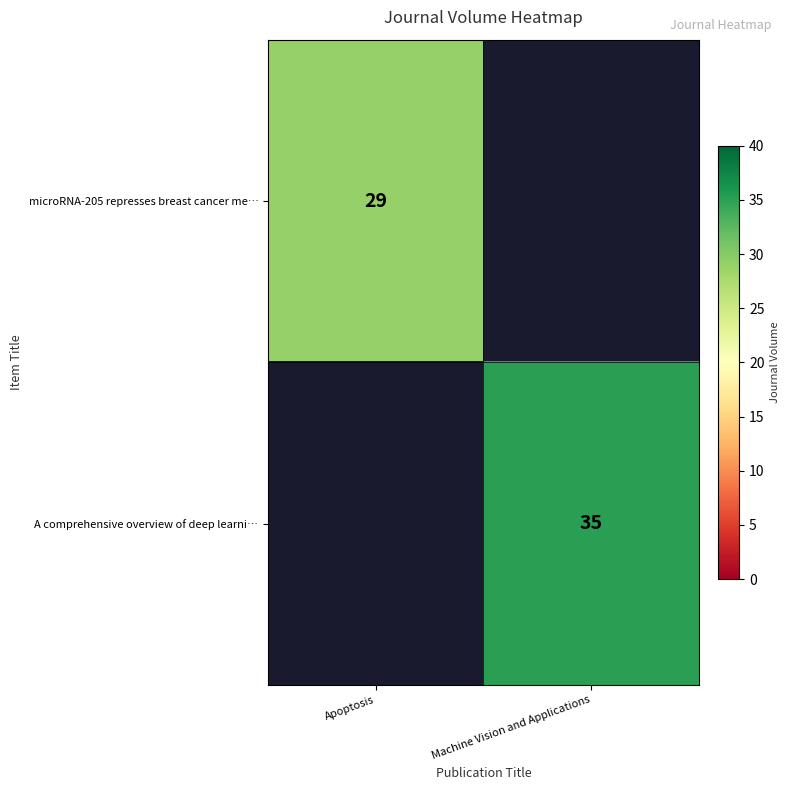

True or false: microRNA-205 represses breast cancer me… has a value of 47 at Apoptosis.

False